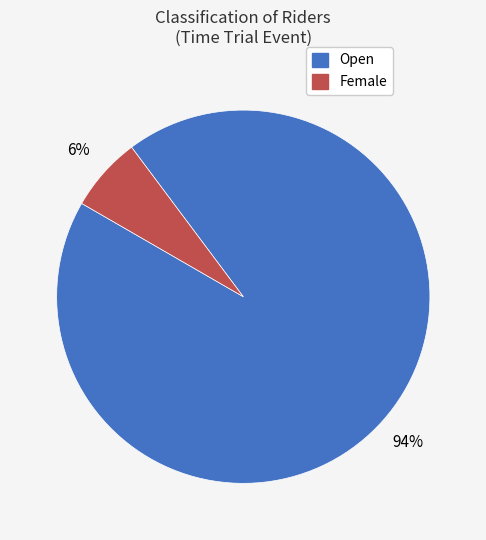

Is there a majority slice in this chart?

Yes